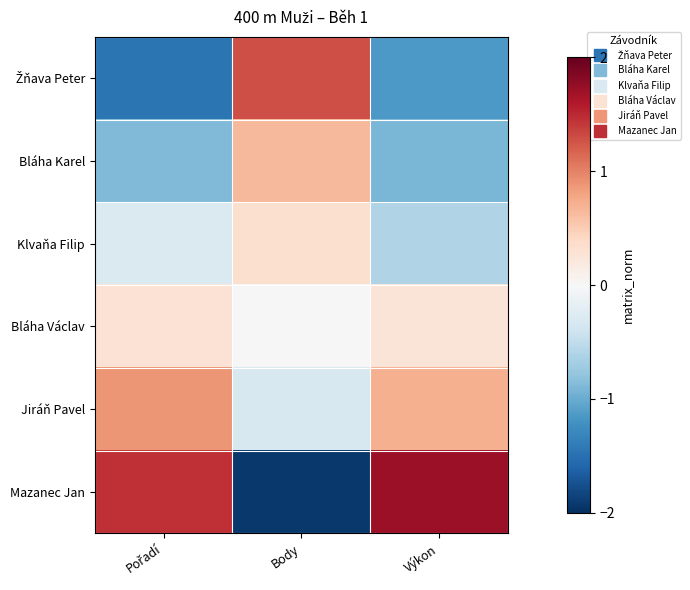

Which series has the largest range (max minus min)?

Mazanec Jan